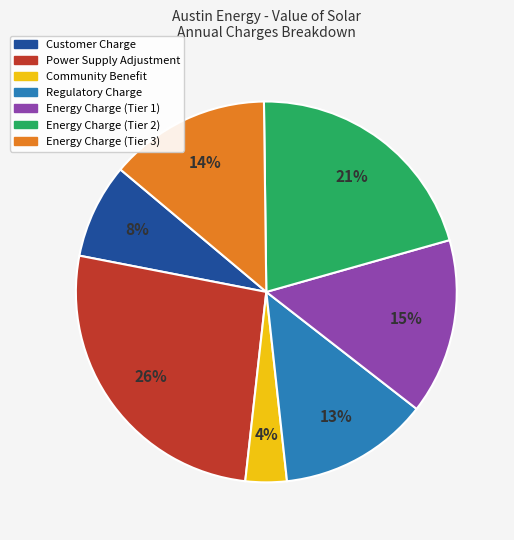

Is it true that Customer Charge is 8% of the pie?

True